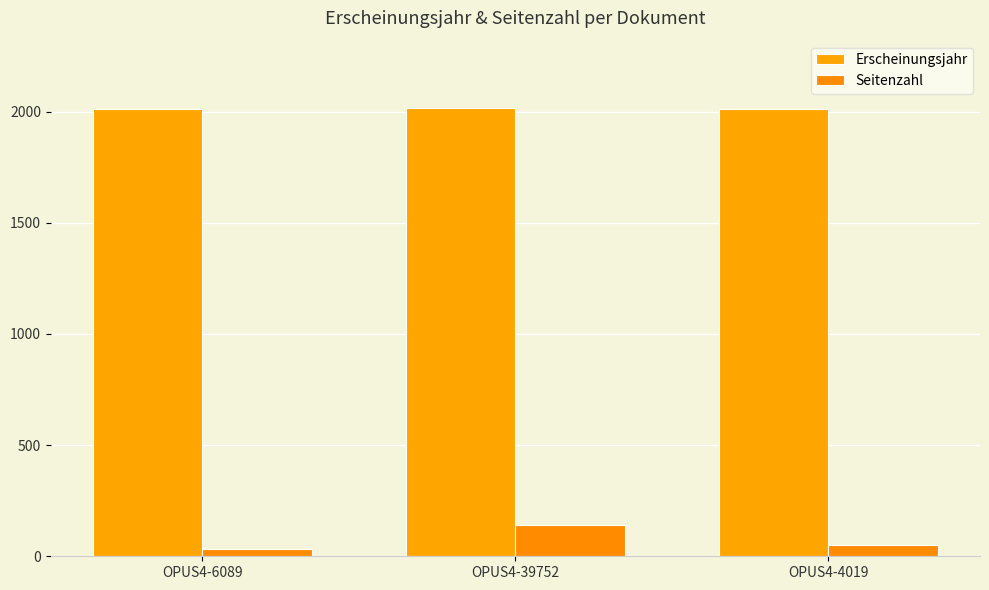

Count the Erscheinungsjahr values in the range 2010 to 2017.

3